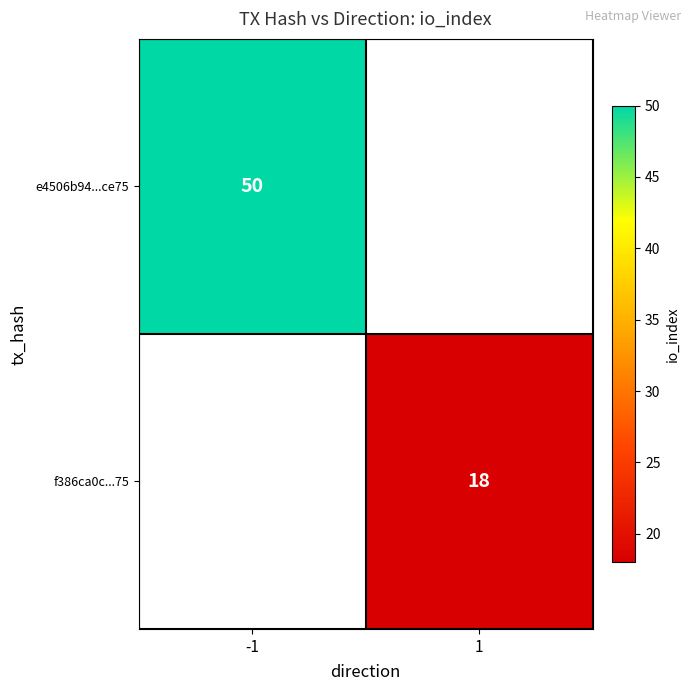

Is it true that e4506b94...ce75 equals 50 at -1?

True